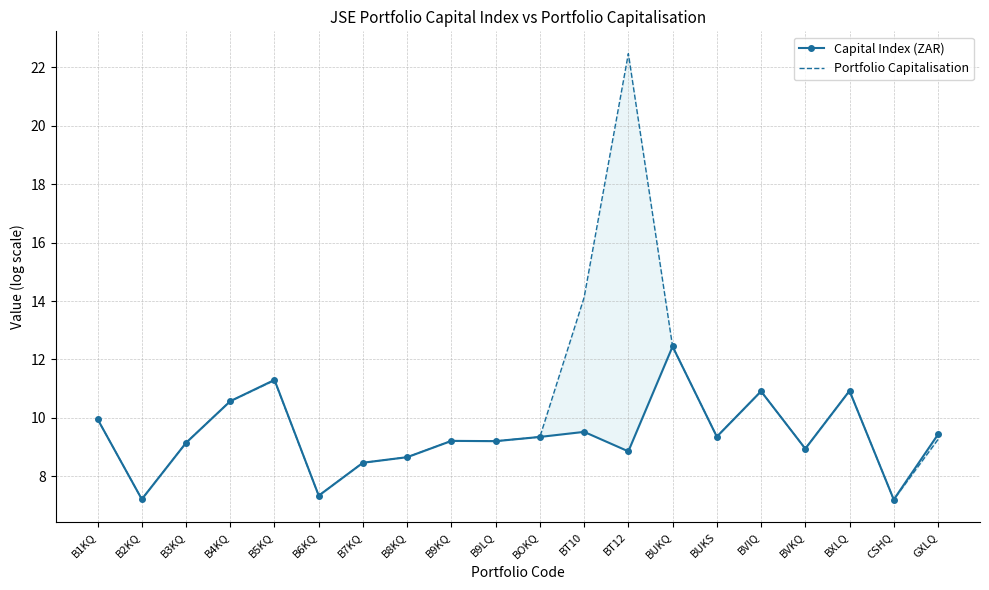

At which label does Capital Index (ZAR) first exceed 9?

B1KQ